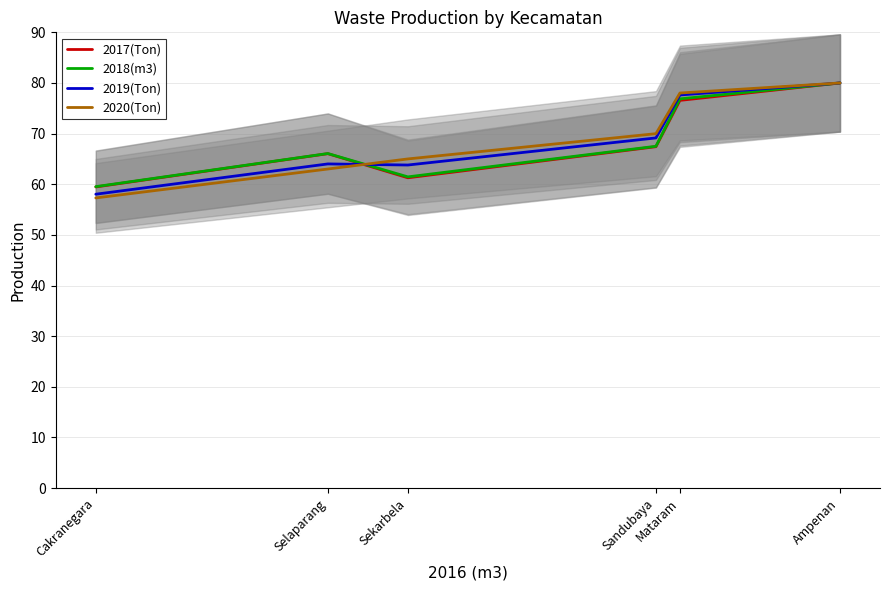

What is the spread (max minus min) of values at Selaparang?

3.1